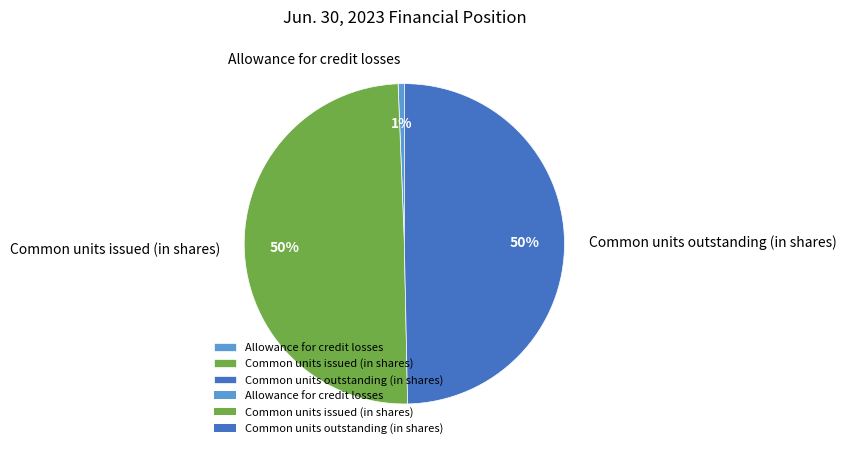

Is the sum of Common units issued (in shares) and Common units outstanding (in shares) greater than half?

Yes